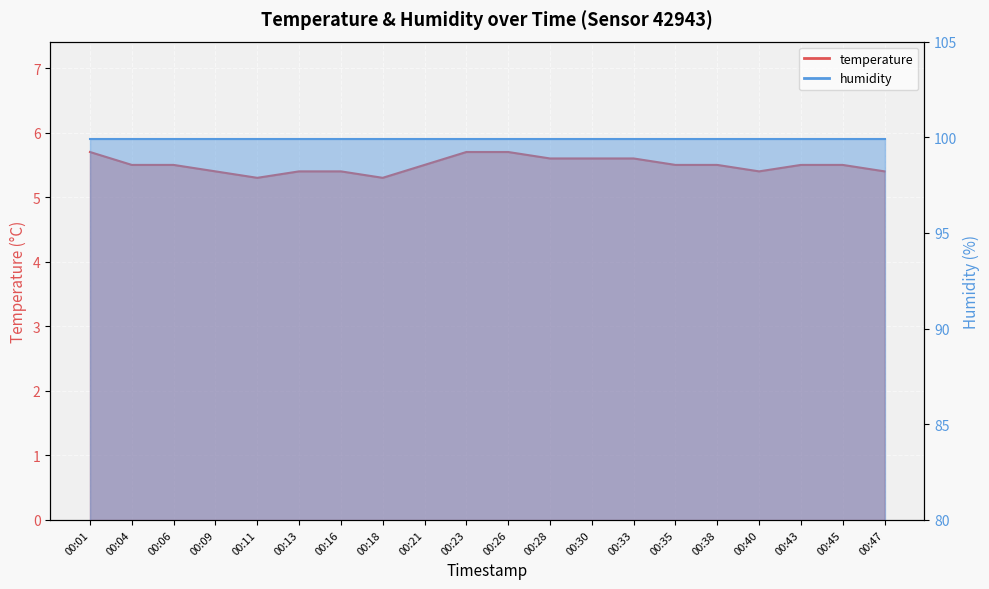

How many points are lower than both their immediate neighbors (excluding endpoints)?

3